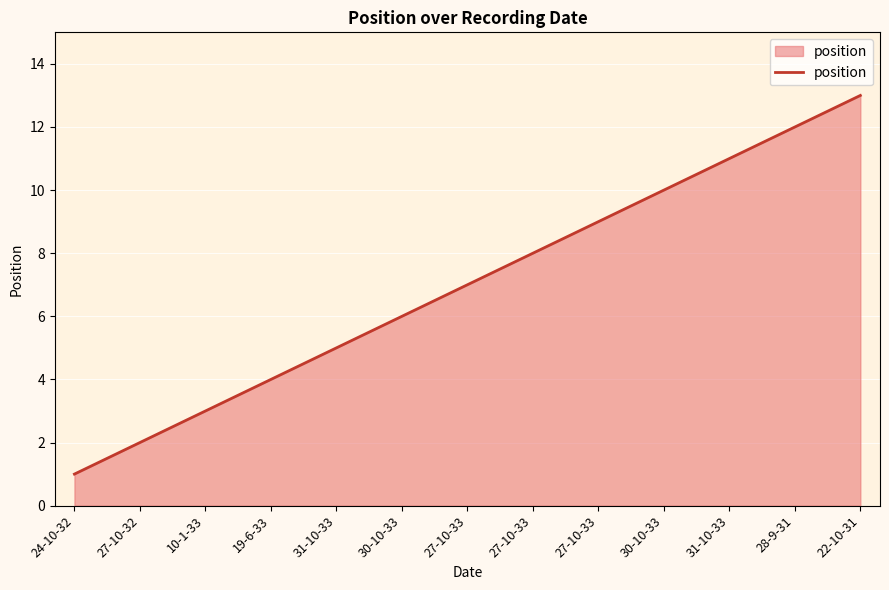

Is this an area chart (filled region under the line)?

Yes